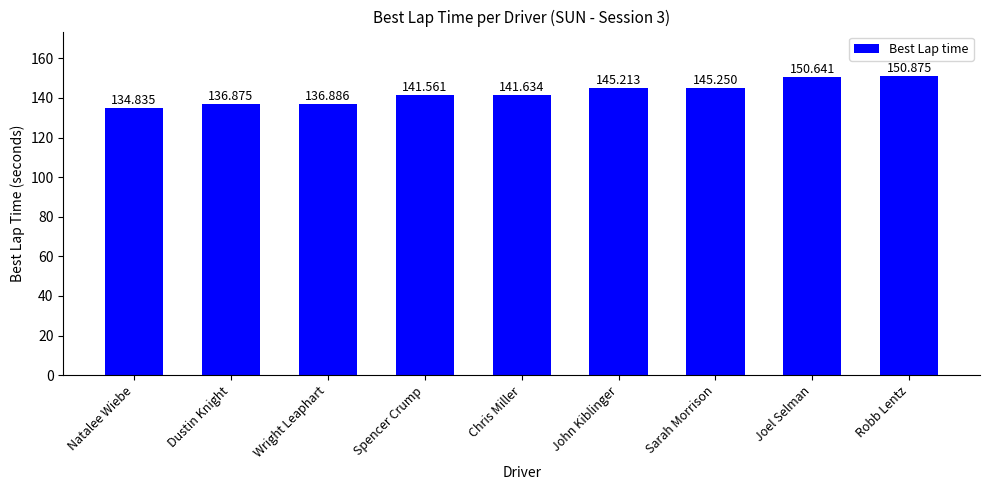

What position from the right is Robb Lentz?

1